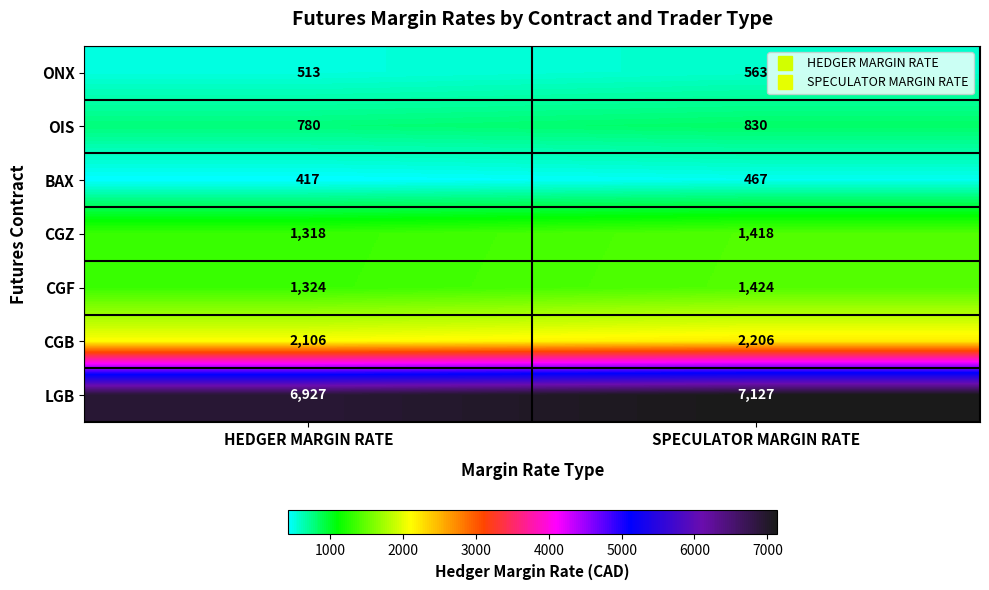

How many series are shown in this chart?

7